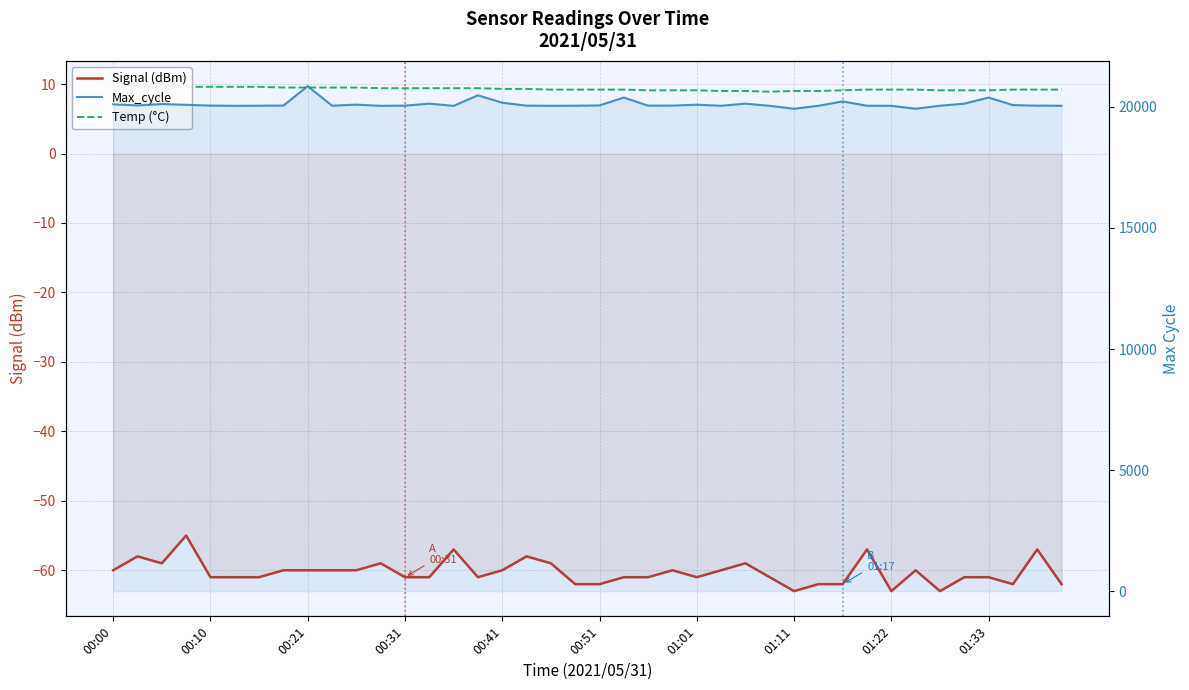

True or false: Temp (°C) has more than 2 interior local peaks.

False